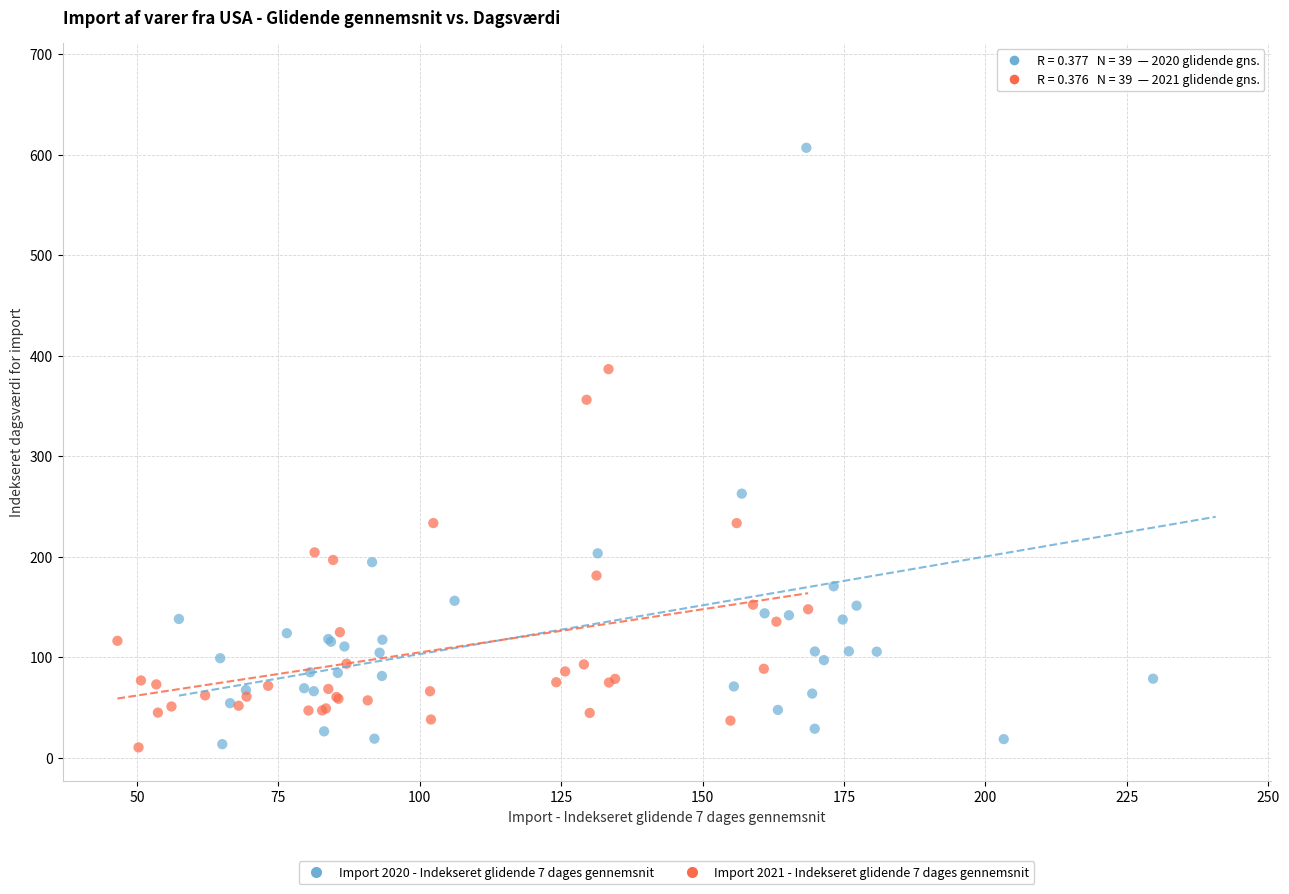

Which series has the widest spread of Y values?

Import 2020 - Indekseret glidende 7 dages gennemsnit